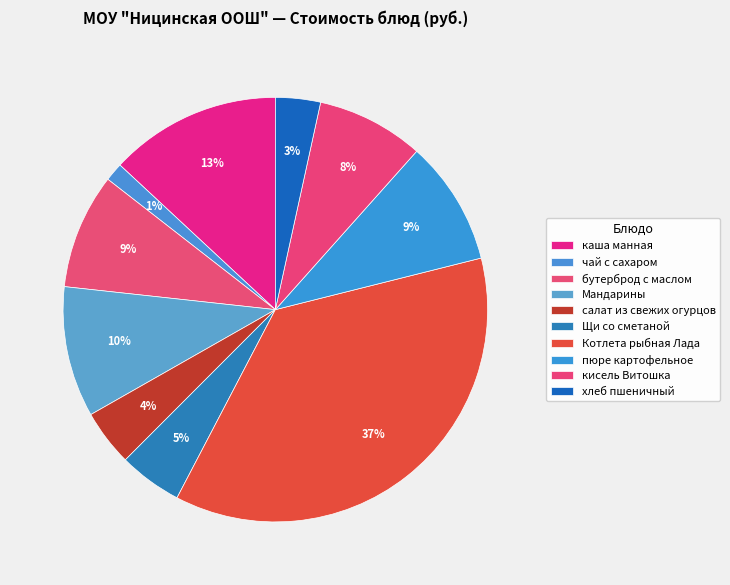

What is the change in value from чай с сахаром to пюре картофельное?

+10.4